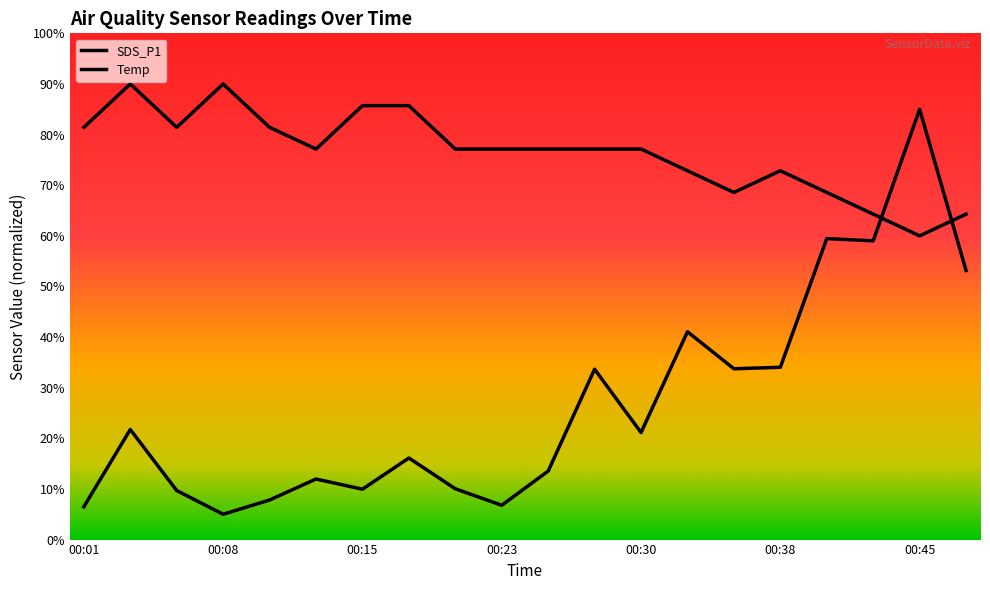

Reading right to left, transcribe all the data shown in this chart.

SDS_P1: 53.1	85.0	59.0	59.5	34.0	33.7	41.1	21.1	33.7	13.5	6.8	10.0	16.1	9.9	12.0	7.8	5.0	9.7	21.7	6.5
Temp: 64.3	60.0	64.3	68.6	72.9	68.6	72.9	77.1	77.1	77.1	77.1	77.1	85.7	85.7	77.1	81.4	90.0	81.4	90.0	81.4